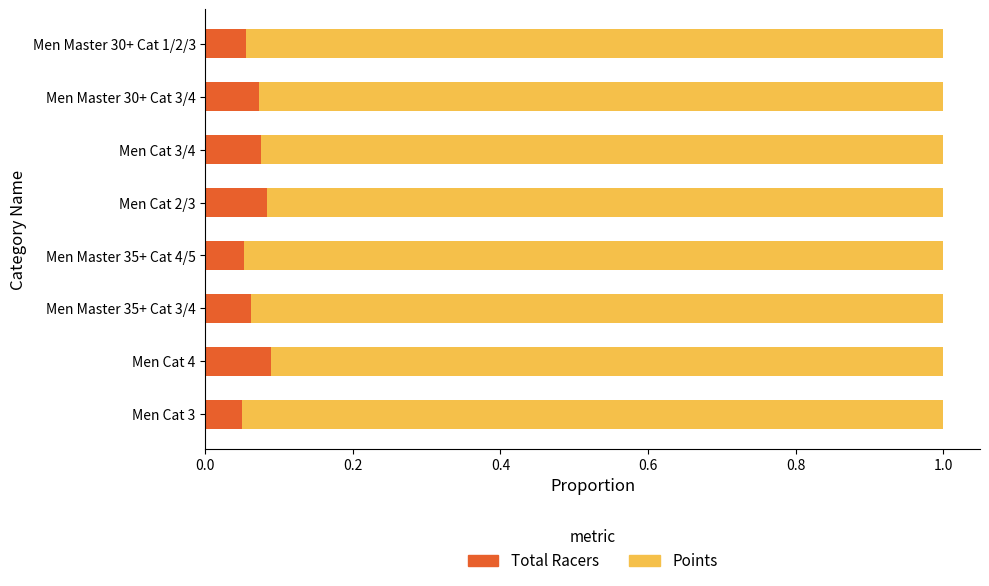

What is the sum of all Total Racers values?

0.5